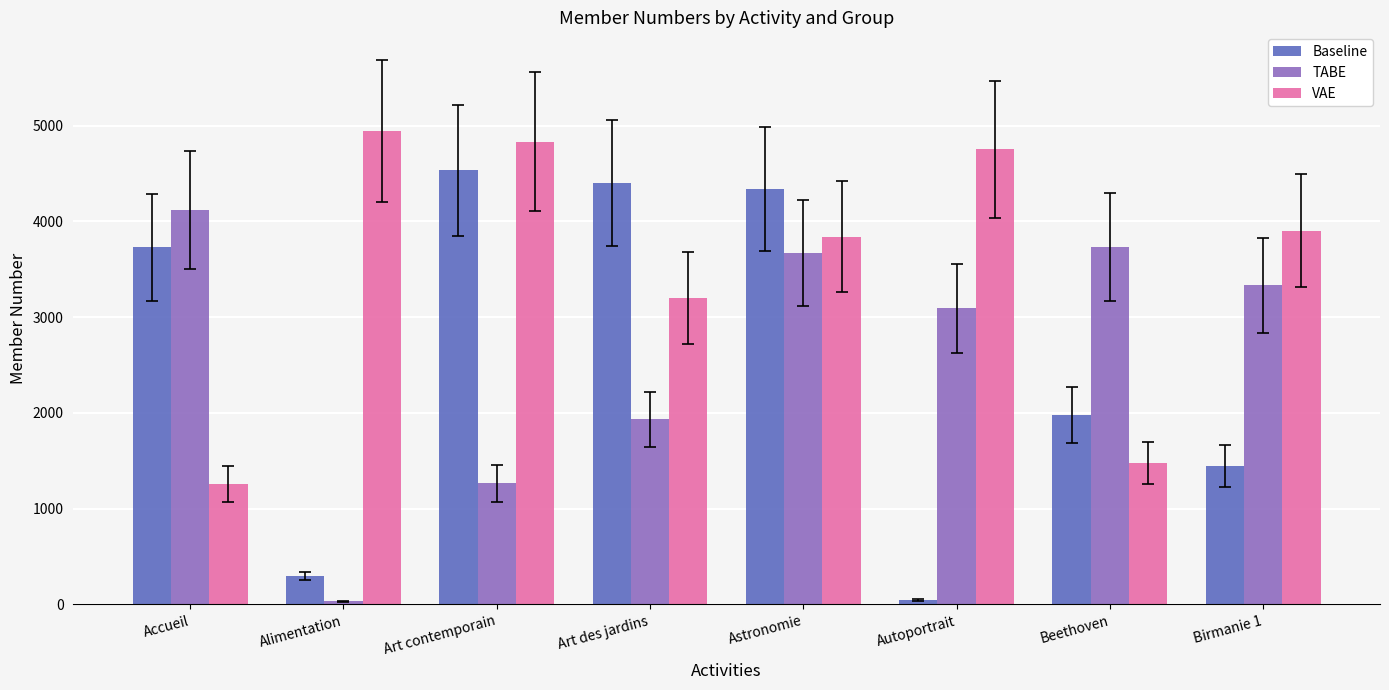

What is the label of the 7th bar from the right?

Alimentation